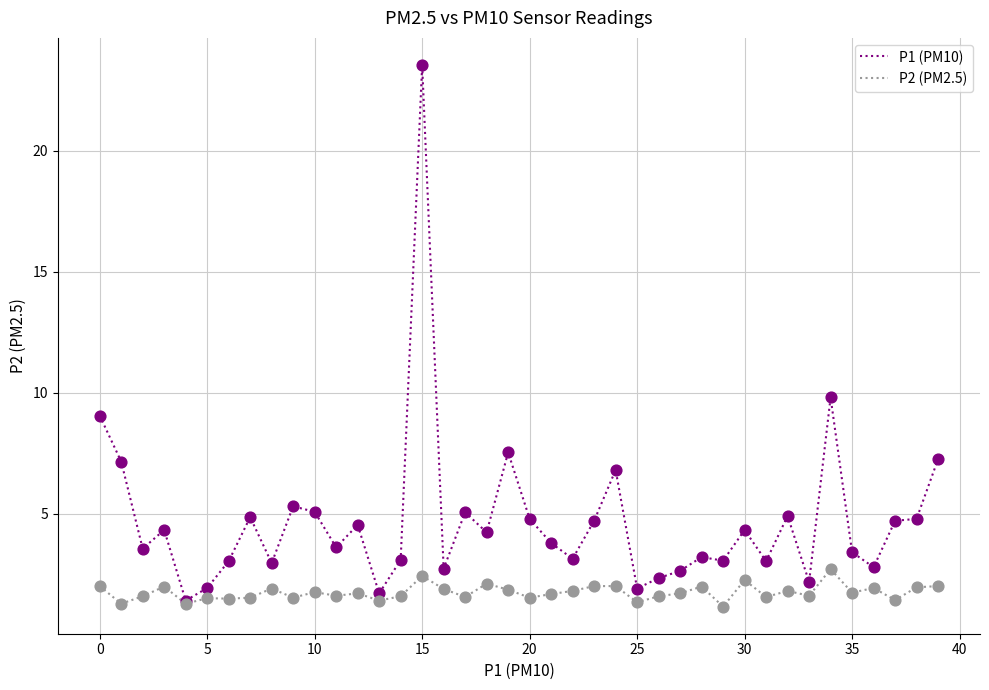

Which series has the widest spread of values?

P1 (PM10)